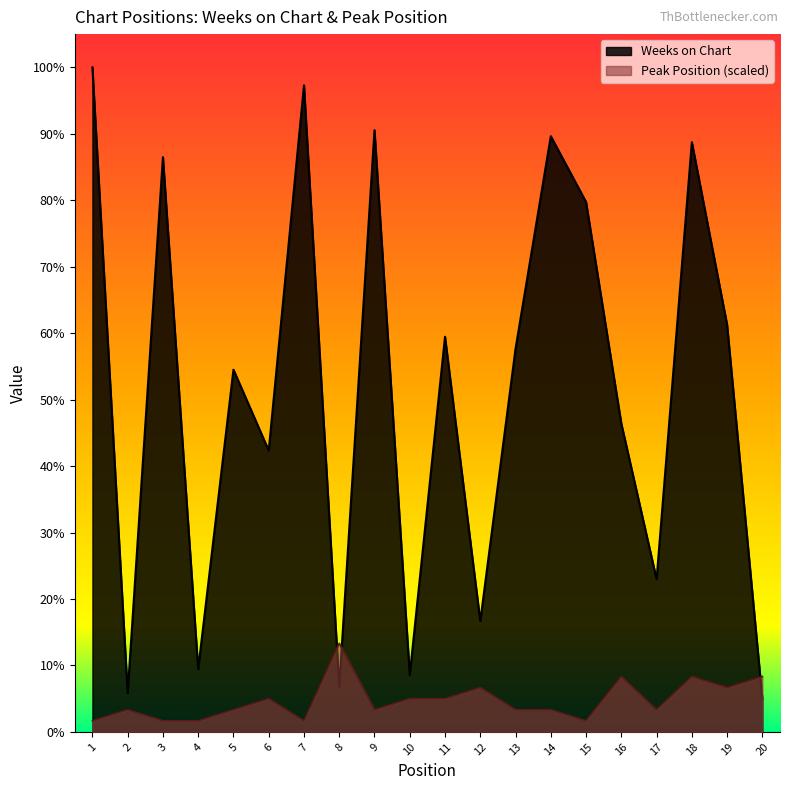

How many intersections are there between Weeks on Chart and Peak Position?

3